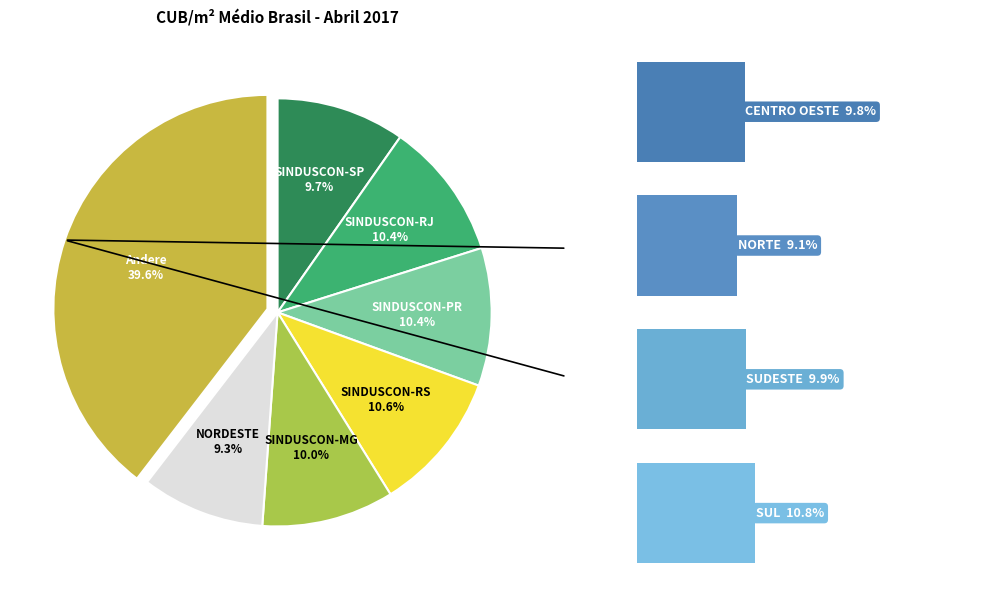

To the nearest percent, what is the combined percentage of CENTRO OESTE and SINDUSCON-RJ?

20%